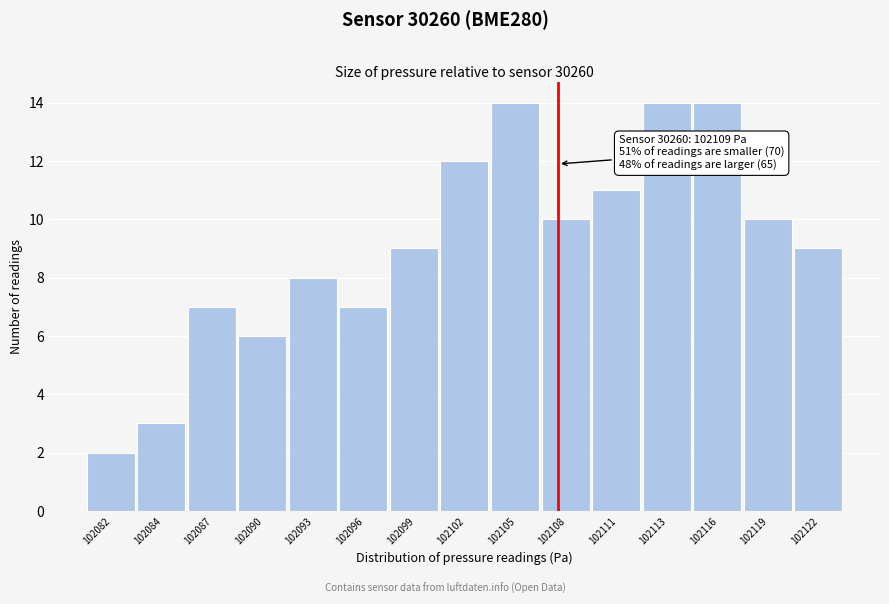

Reading left to right, what are all the values shown in this chart?

102082=2	102084=3	102087=7	102090=6	102093=8	102096=7	102099=9	102102=12	102105=14	102108=10	102111=11	102113=14	102116=14	102119=10	102122=9